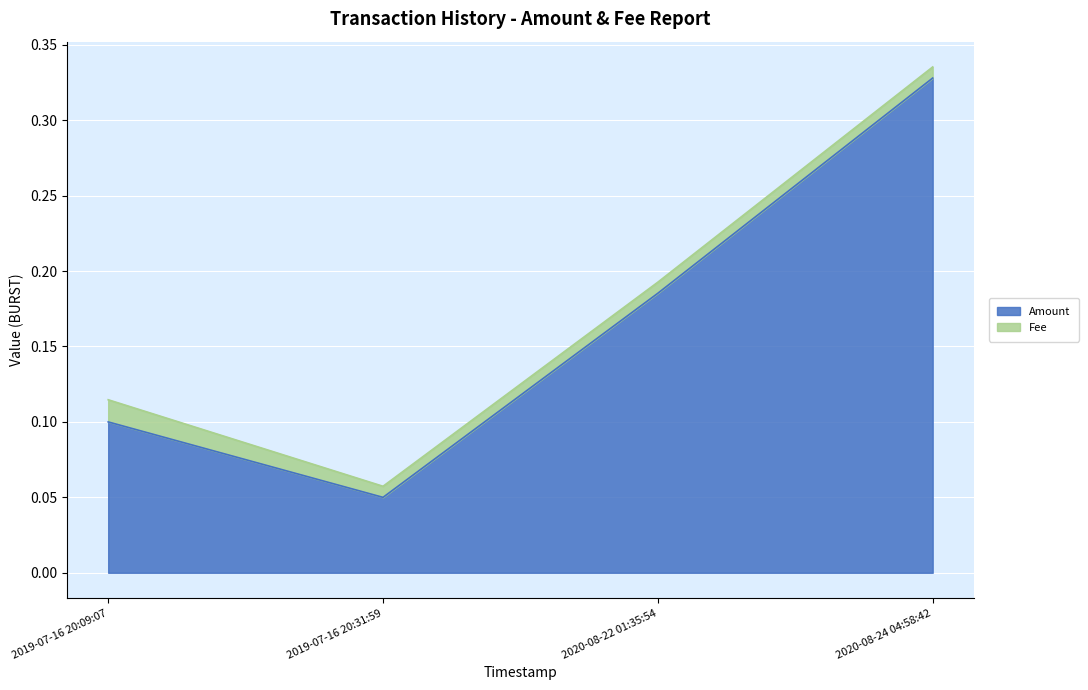

True or false: Fee has more than 2 points higher than both neighbors.

False